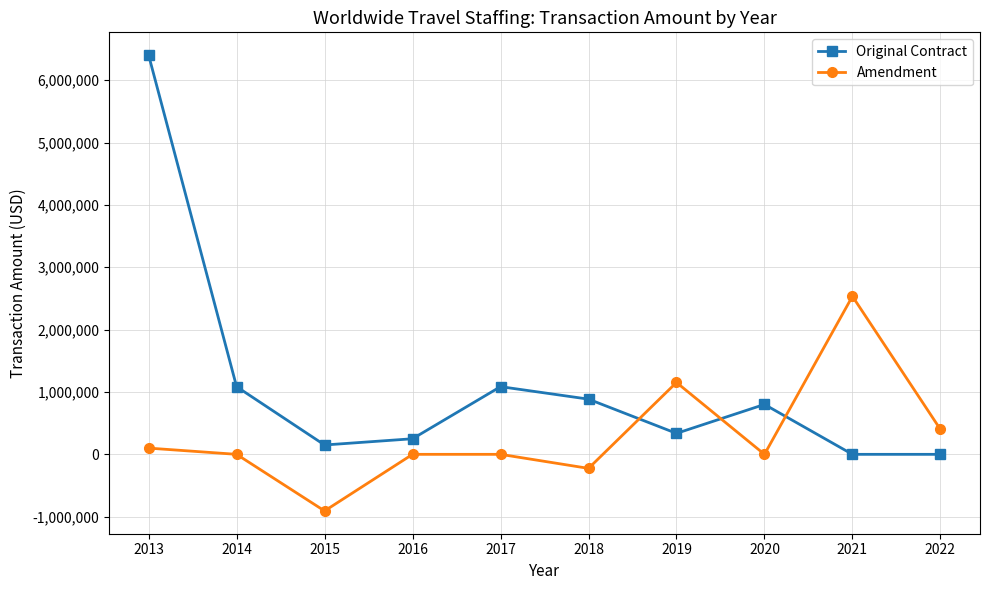

What is the spread (max minus min) of values at 2018?

1110251.4